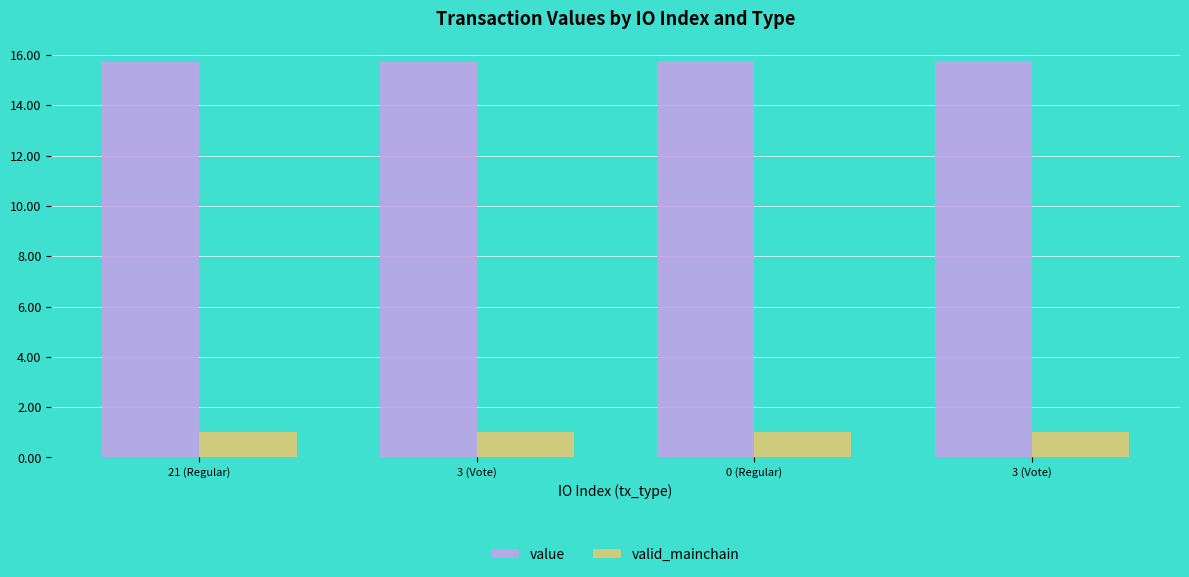

Are the bars horizontal?

No